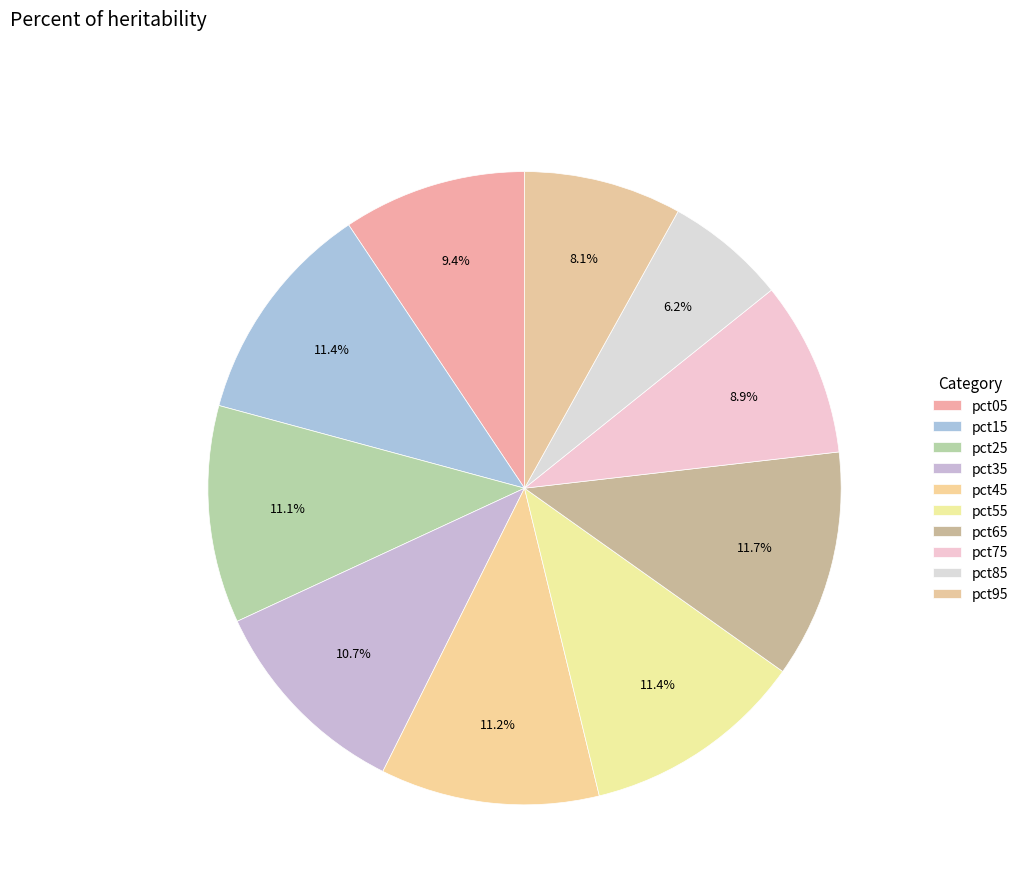

To the nearest percent, what portion does pct75 represent?

9%